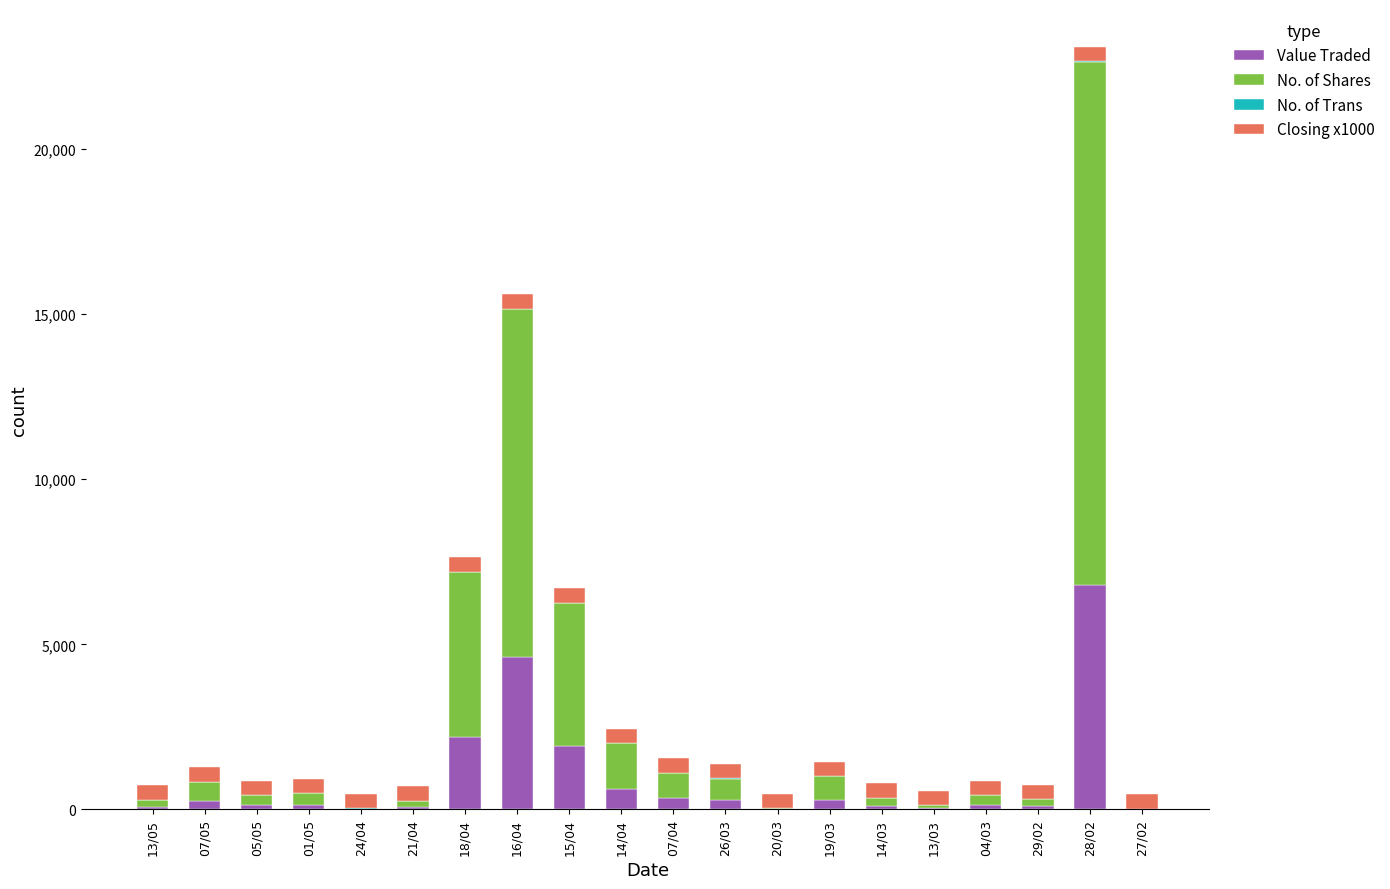

At which category is the sum across all series the highest?

28/02